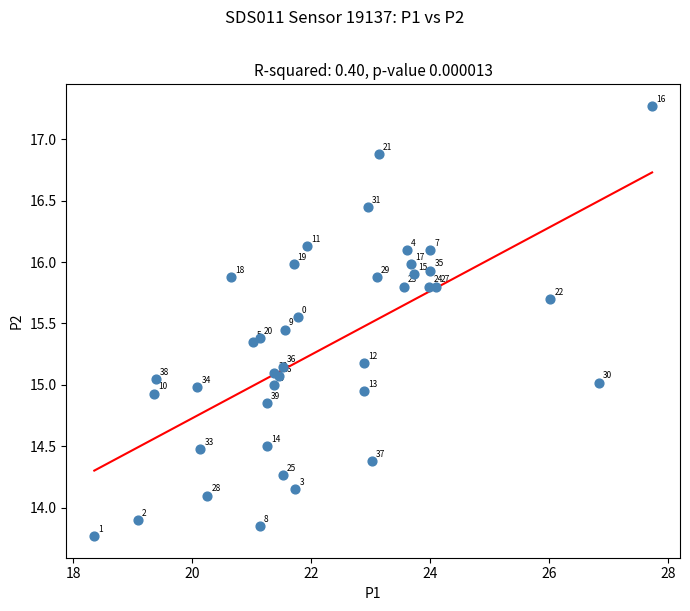

What Y value in the scatter plot is closest to 15?

15.0